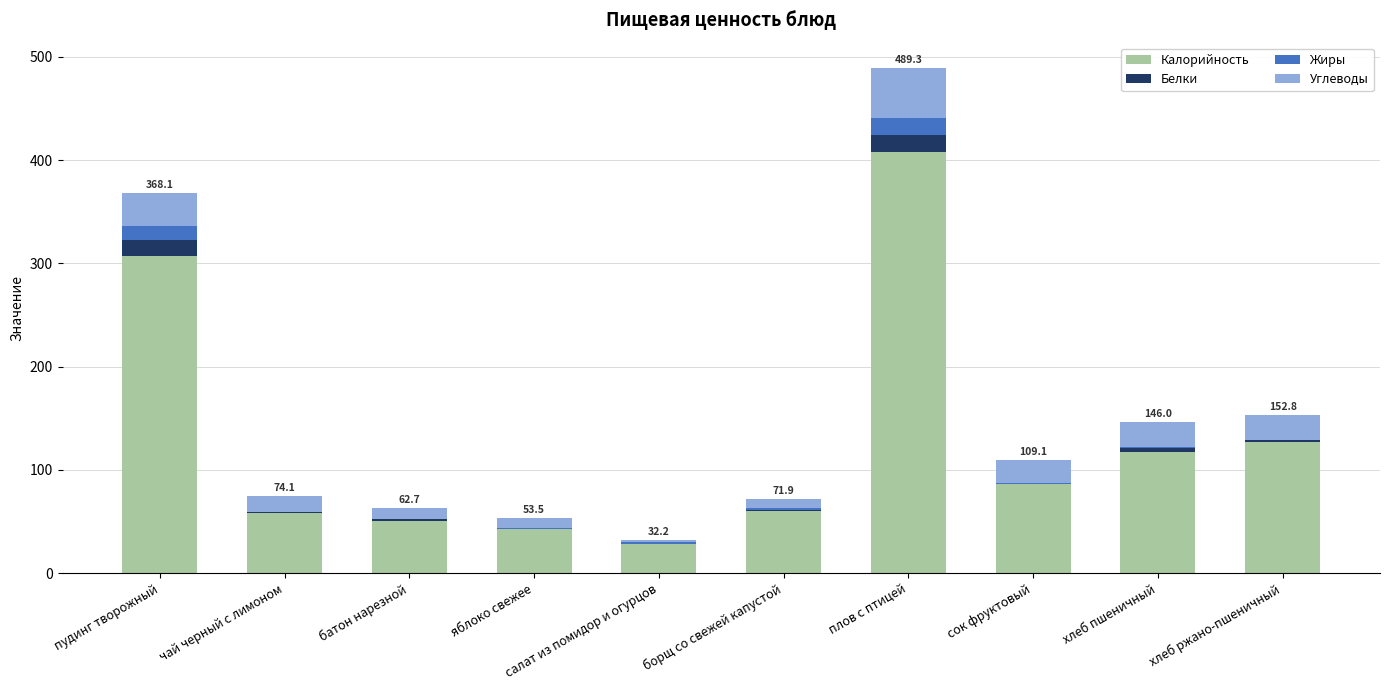

What is the highest value of the Калорийность series?

407.6